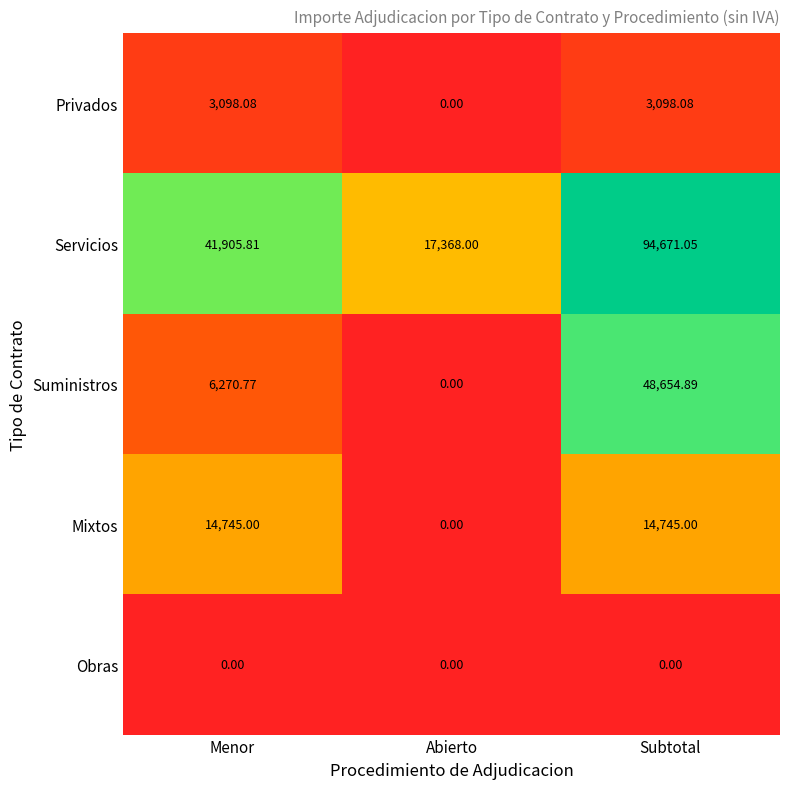

Which series has the largest total across all categories?

Servicios